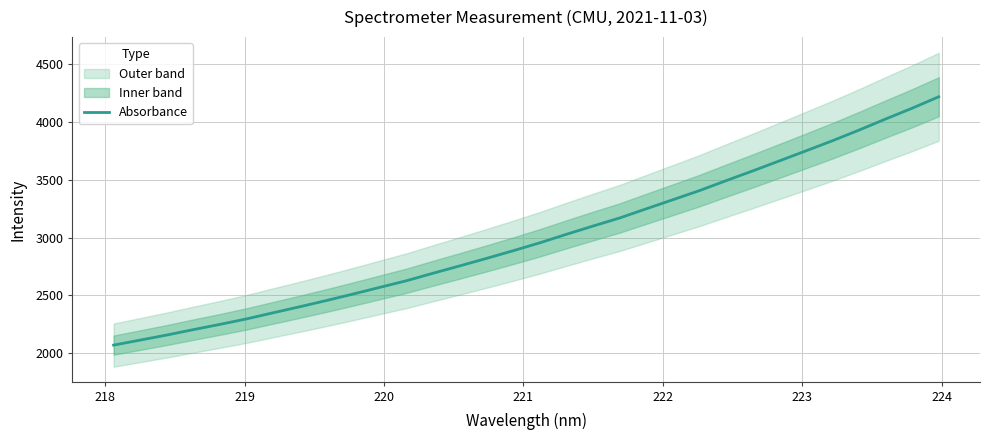

Does the chart display data point markers on the line(s)?

No